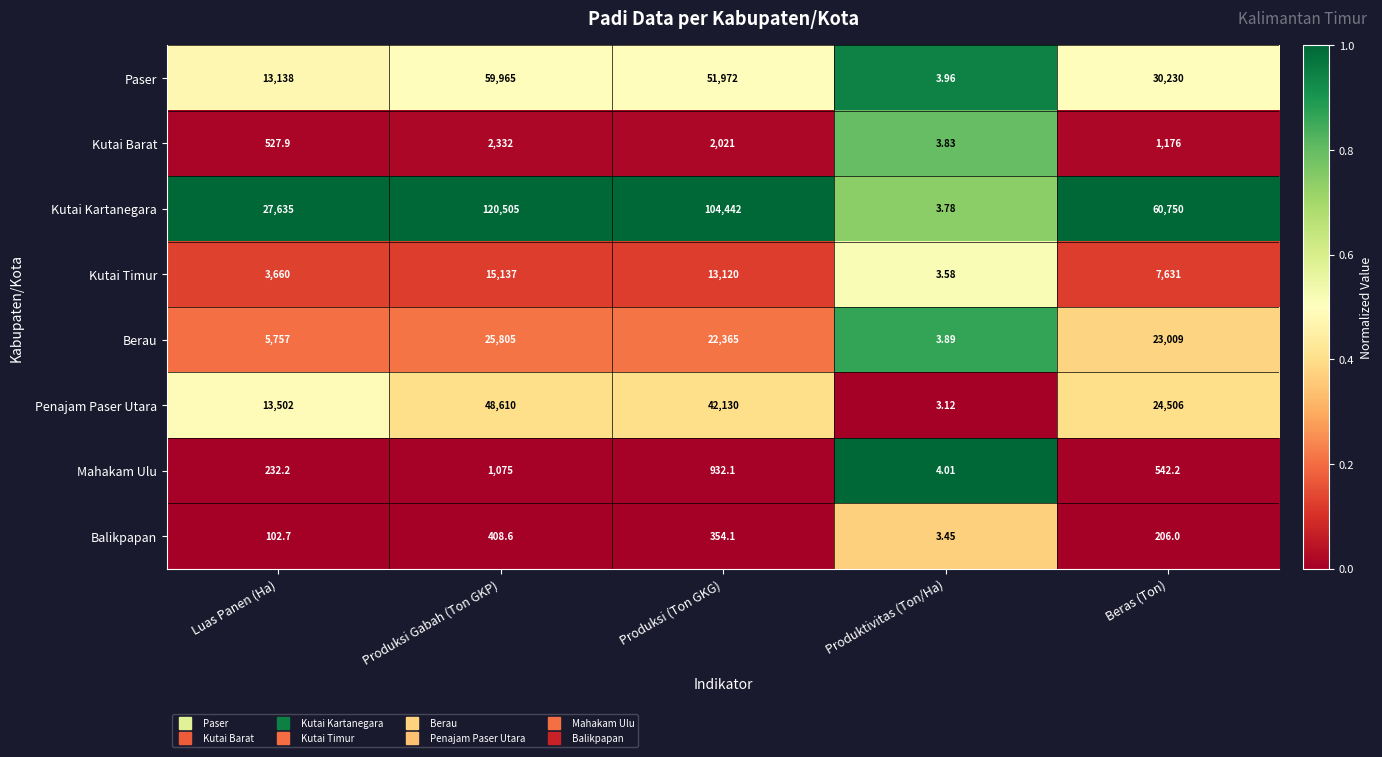

Which series changed the most between Produksi Gabah (Ton GKP) and Produktivitas (Ton/Ha)?

Kutai Kartanegara